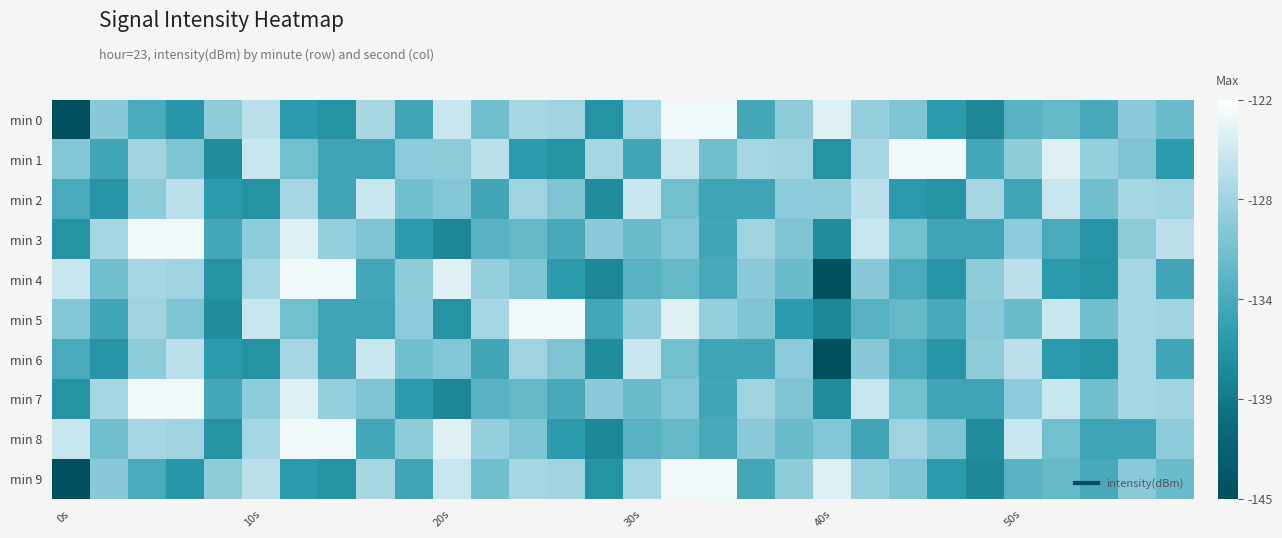

Rank the series by their maximum value, from lowest to highest.

min 2, min 6, min 0, min 1, min 3, min 4, min 5, min 7, min 8, min 9